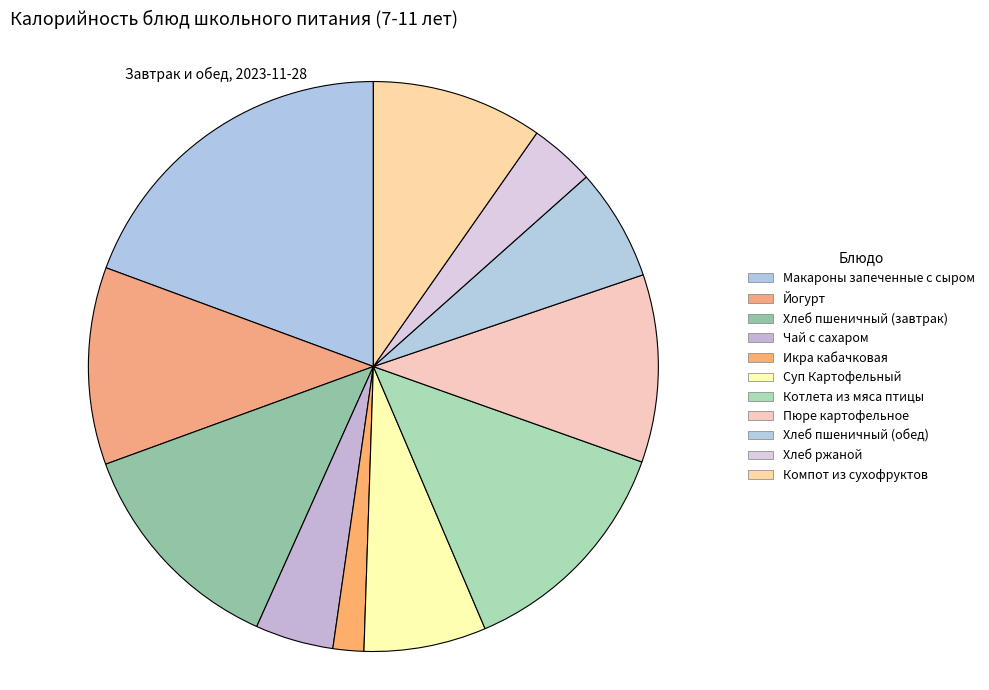

Is there any slice that represents more than half of the pie?

No